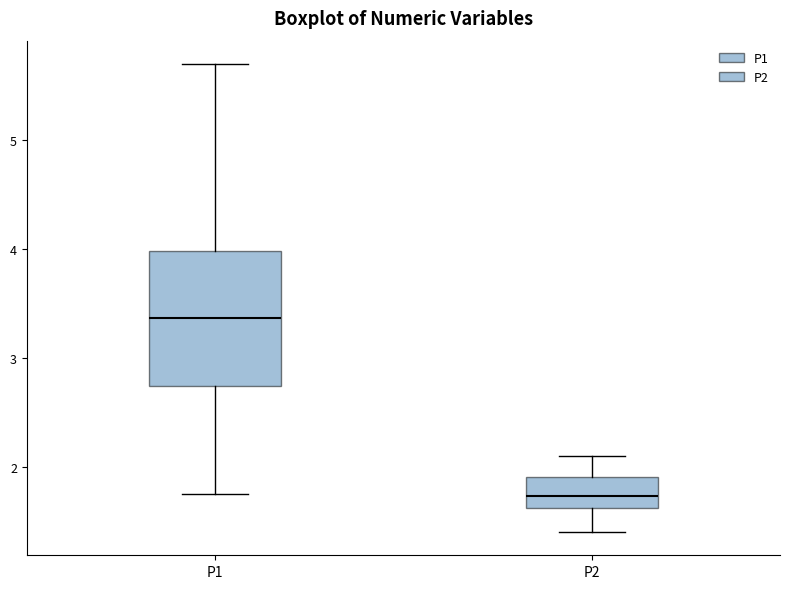

Where is the lower edge of the box for P2 on the y-axis? The values are not printed on the chart, so give them approximately, as read against the axis.

1.6